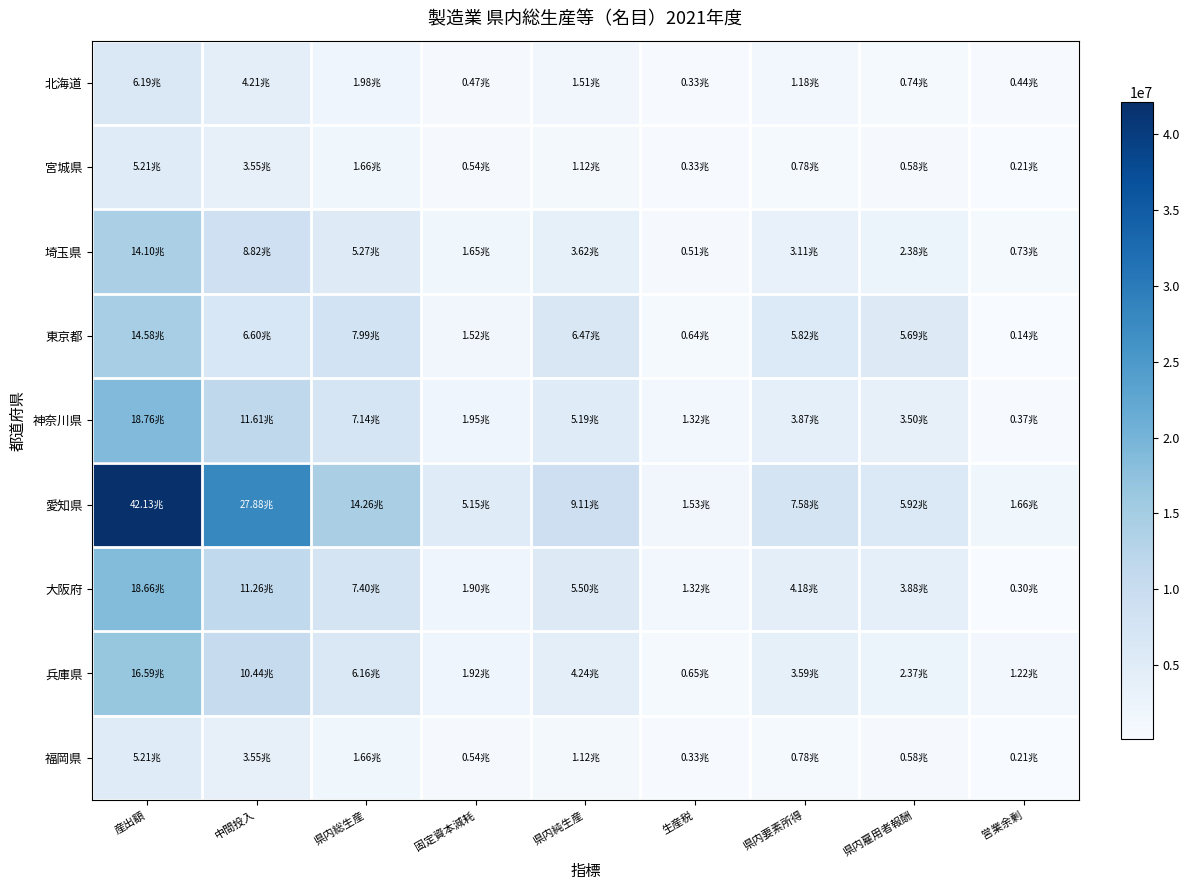

Which has a higher value, 固定資本減耗 or 県内雇用者報酬?

県内雇用者報酬